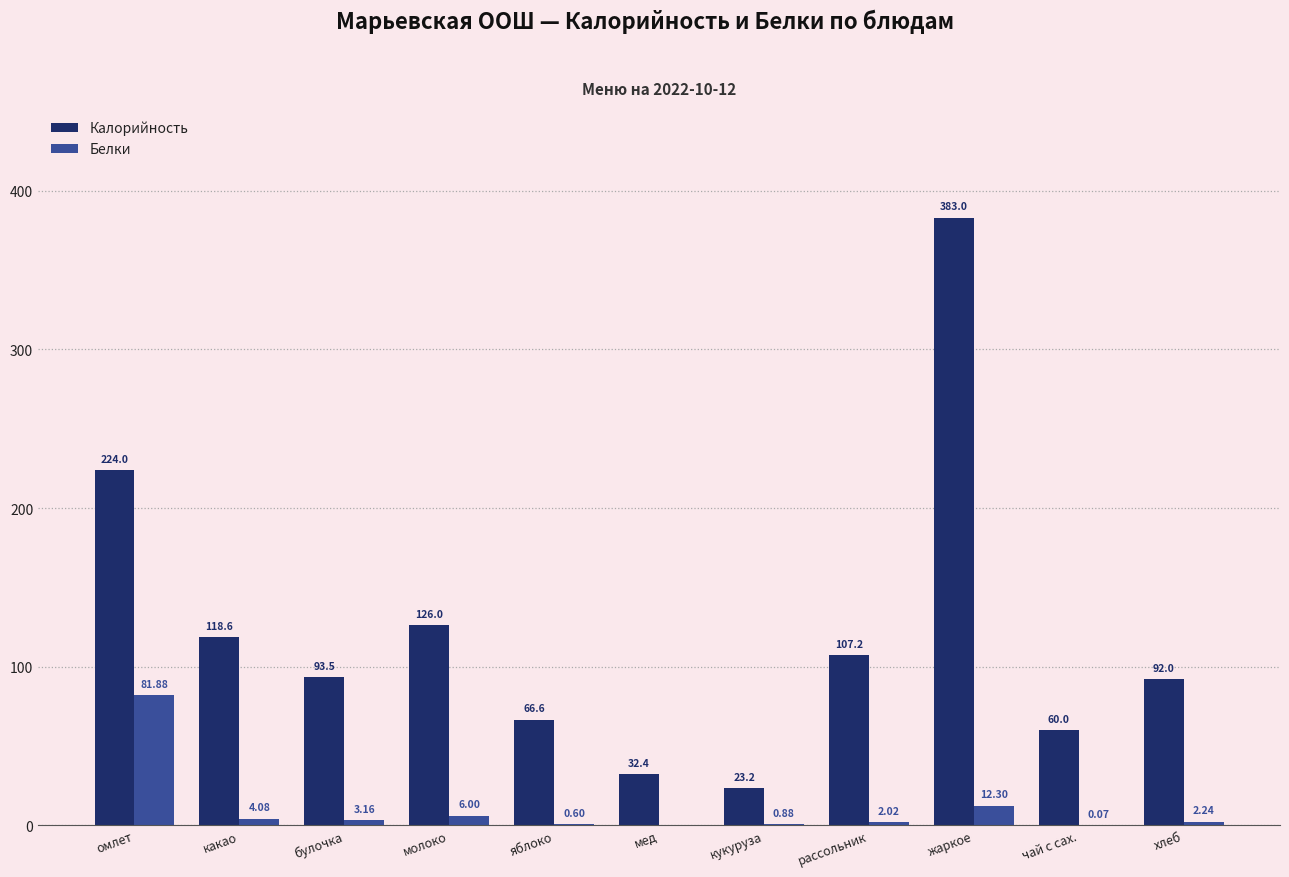

How many groups of bars are there?

11